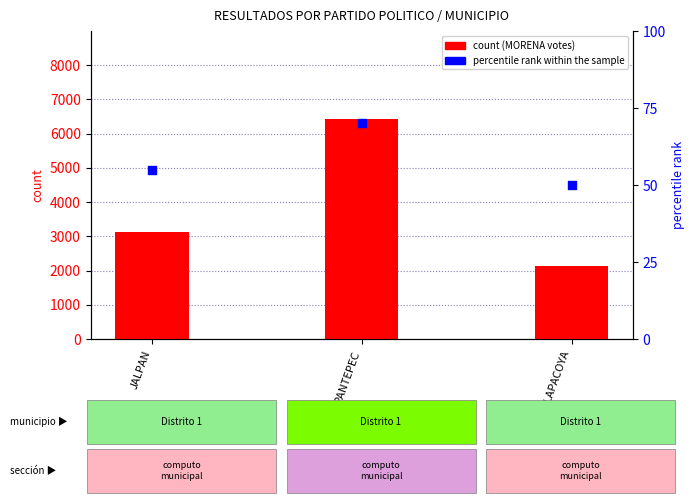

At which category is the sum across all series the highest?

PANTEPEC